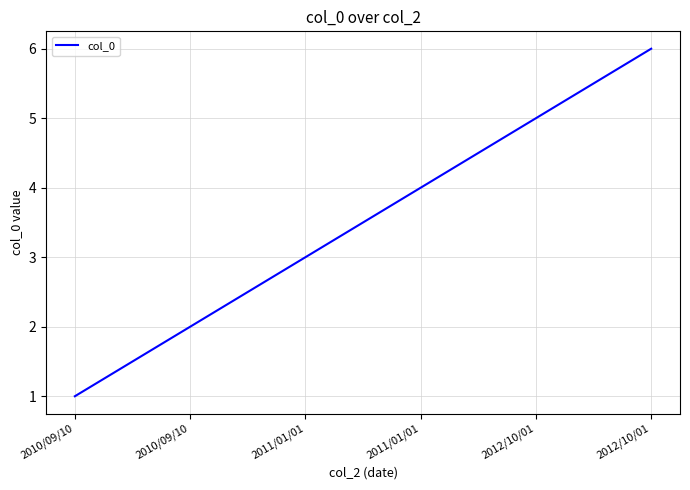

What is the change in value from 2011/01/01 to 2012/10/01?

+1